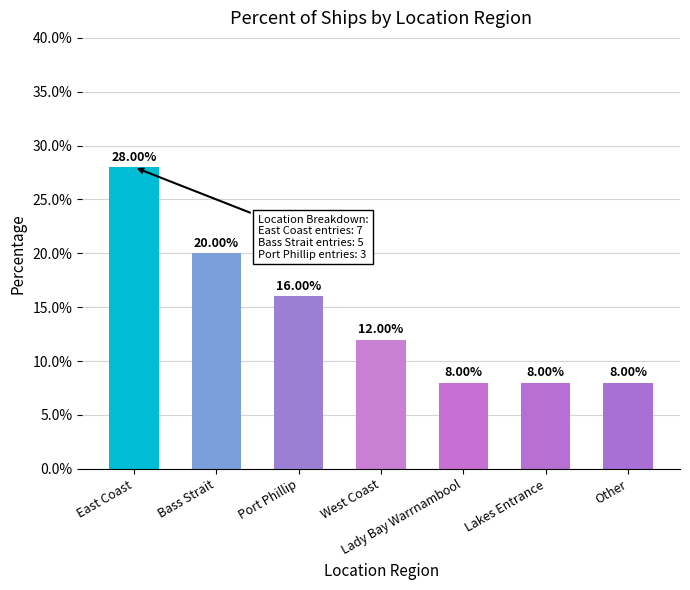

What is the difference between the maximum and minimum values?

20.0